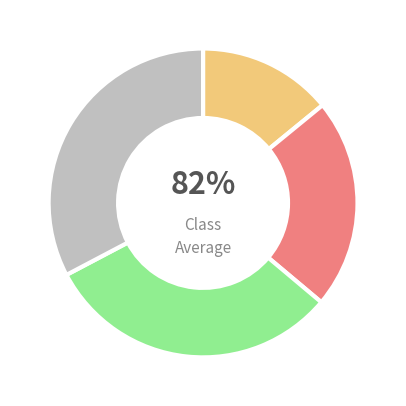

The 20 slice represents 14% of the pie. True or false?

False